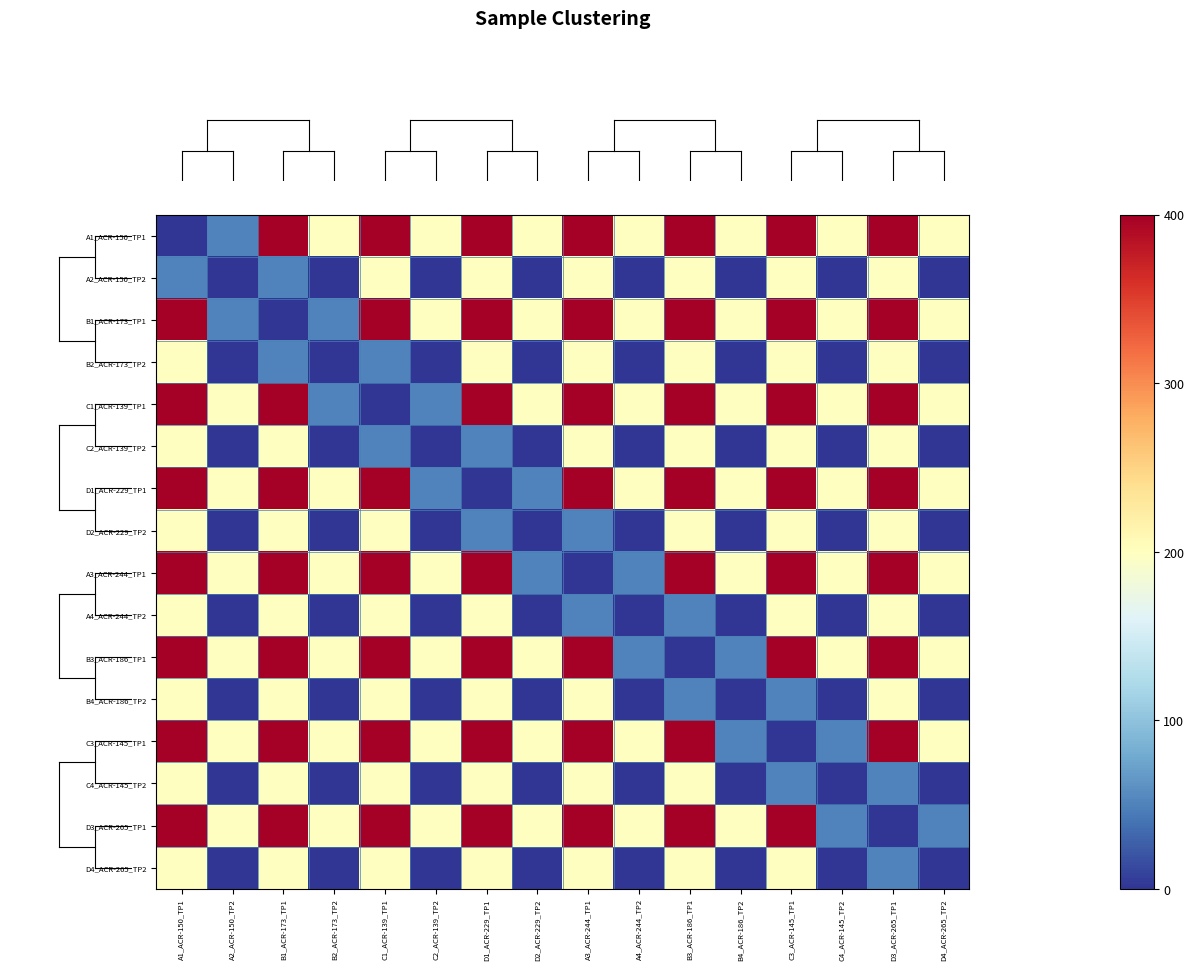

Which series has the largest total across all categories?

row_0